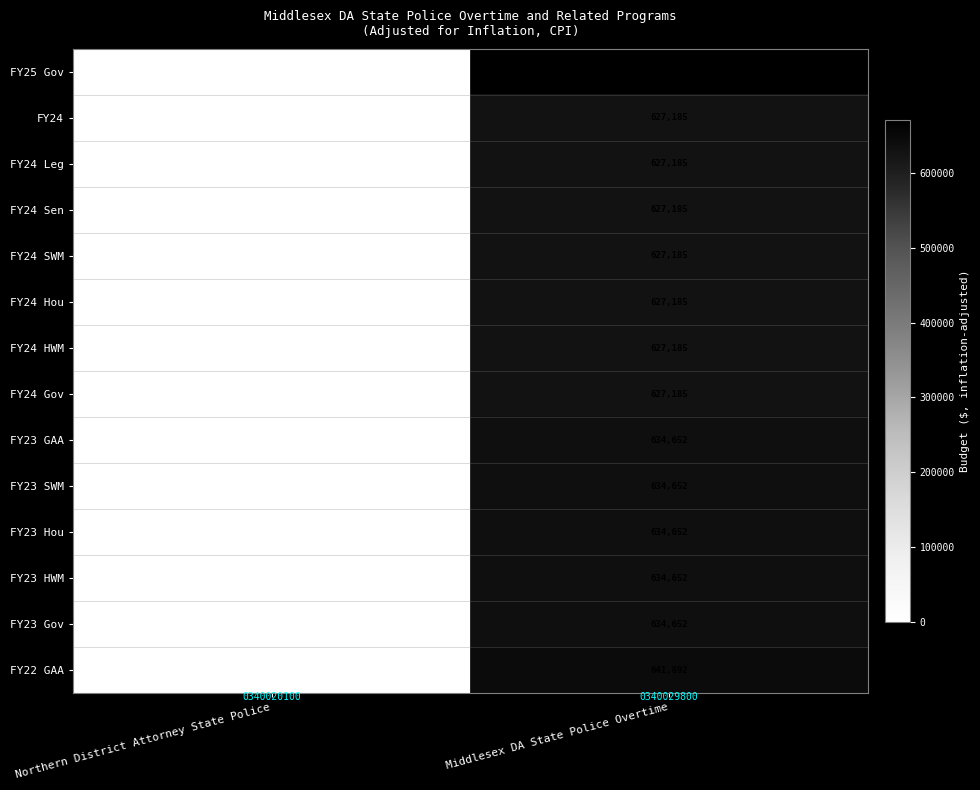

Is it true that FY24 Hou equals 627185 at Middlesex DA State Police Overtime?

True